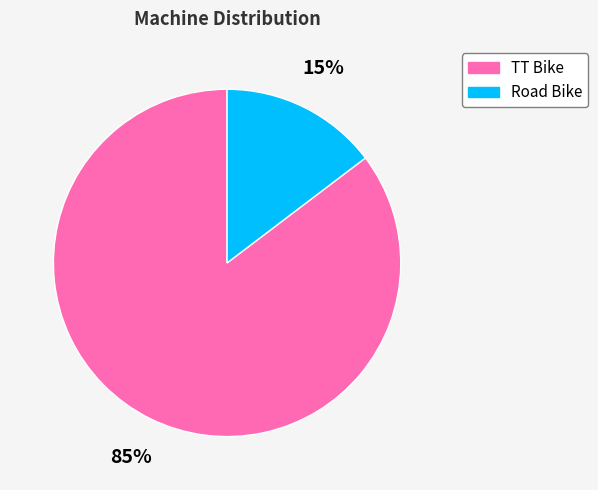

Which has a higher value, TT Bike or Road Bike?

TT Bike